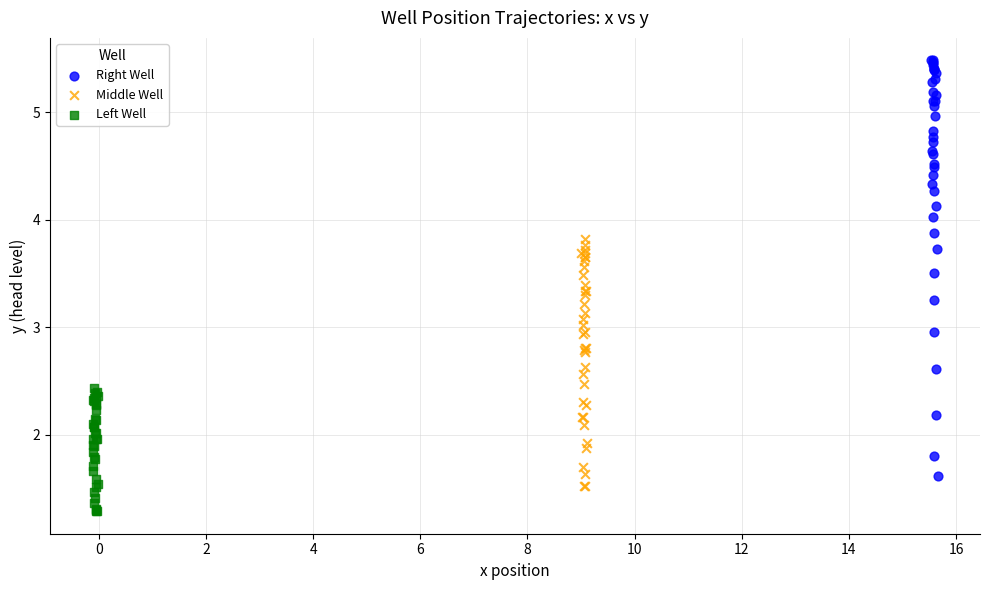

Which series contains the lowest Y value?

Left Well